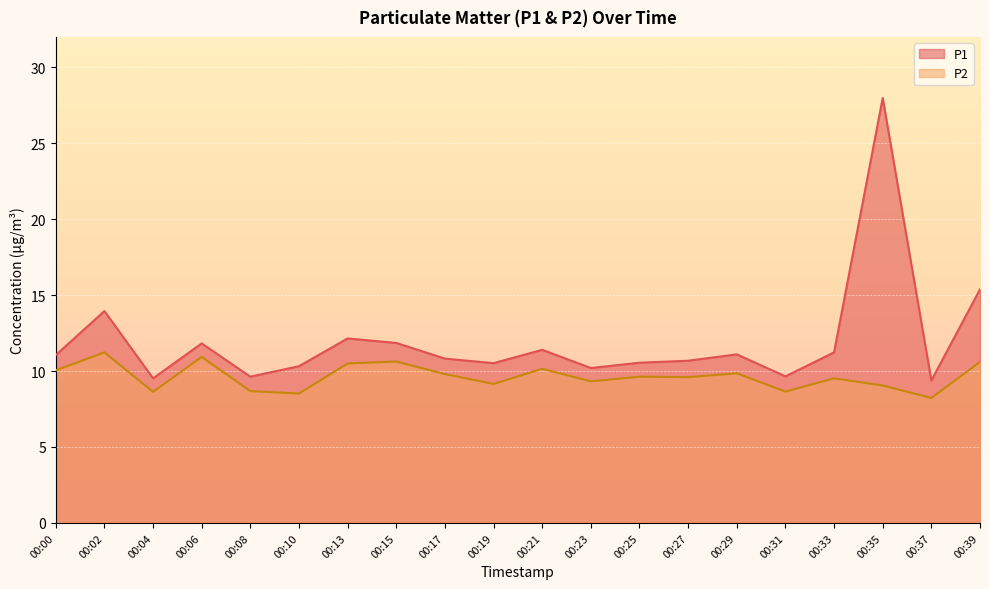

What is the sum of the P1 values at 00:33 and 00:35?

39.2